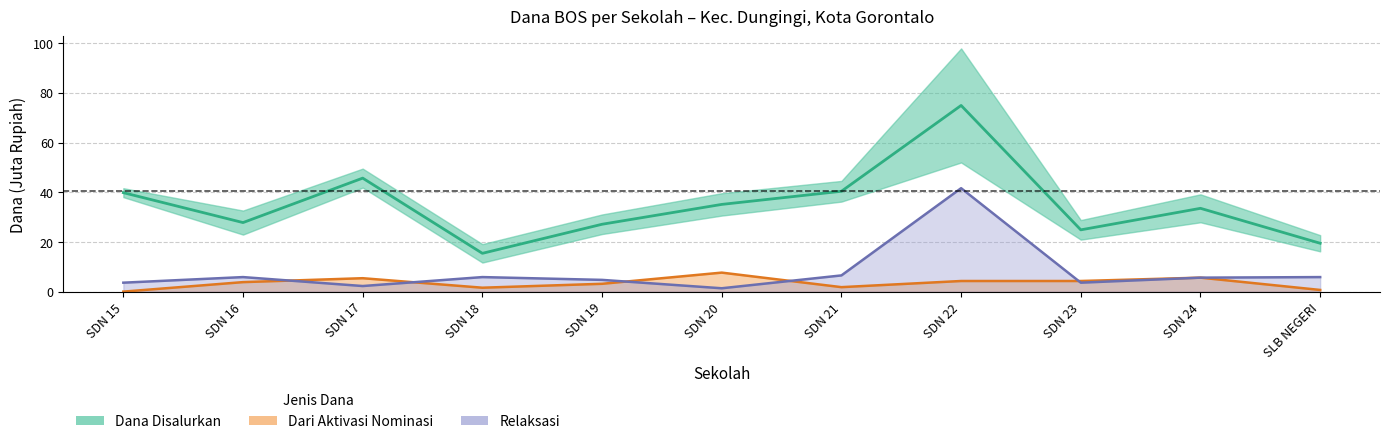

Is it true that Dana Disalurkan equals 15.5 at SDN 15?

False